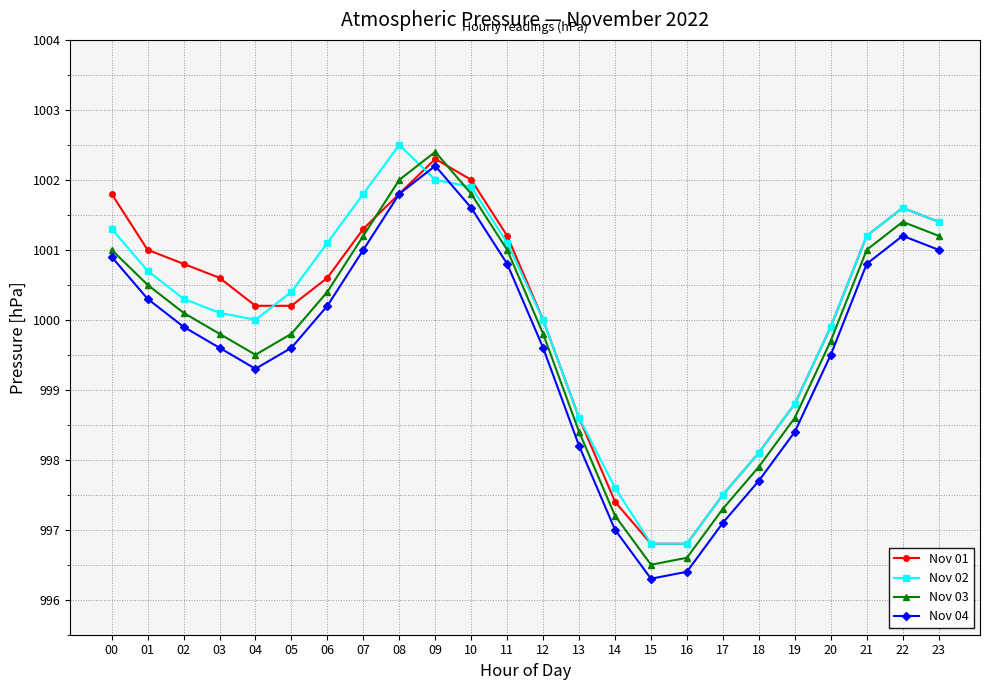

At which label does Nov 02 reach its peak?

08